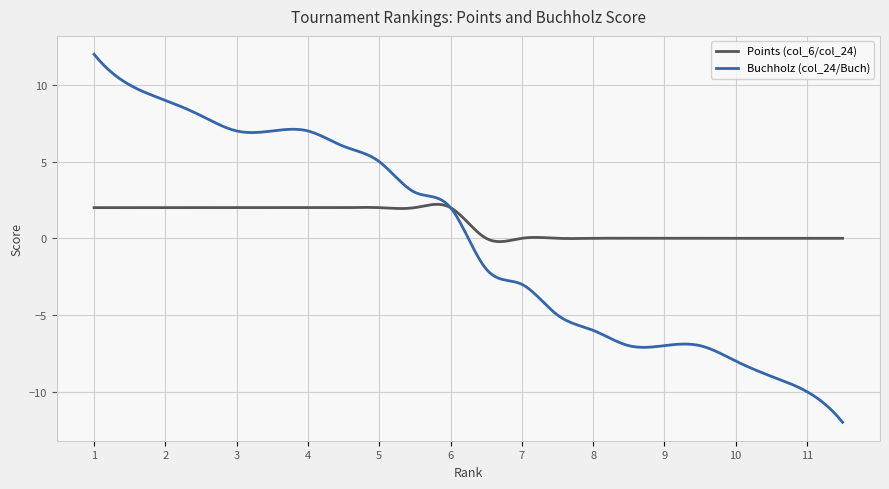

Which series has the largest total across all categories?

Points (col_6/col_24)